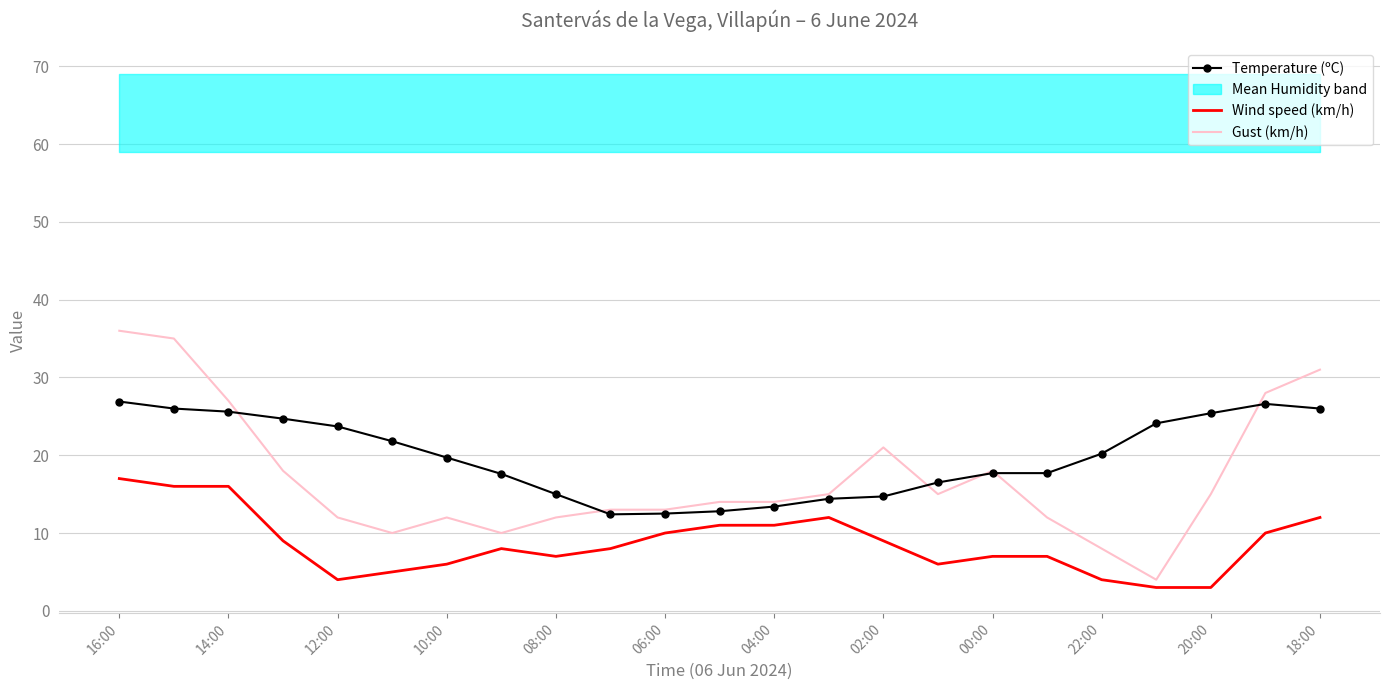

What is the highest value of the Gust (km/h) series?

36.0